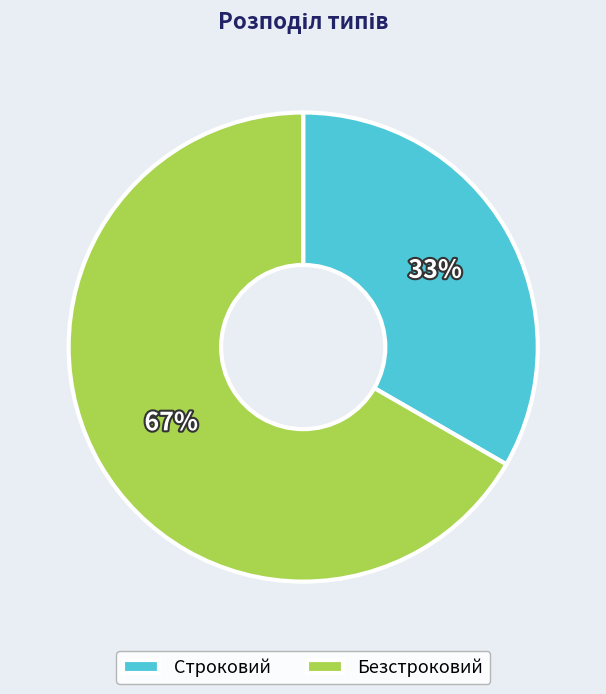

Do Безстроковий and Строковий together represent more than half of the pie?

Yes